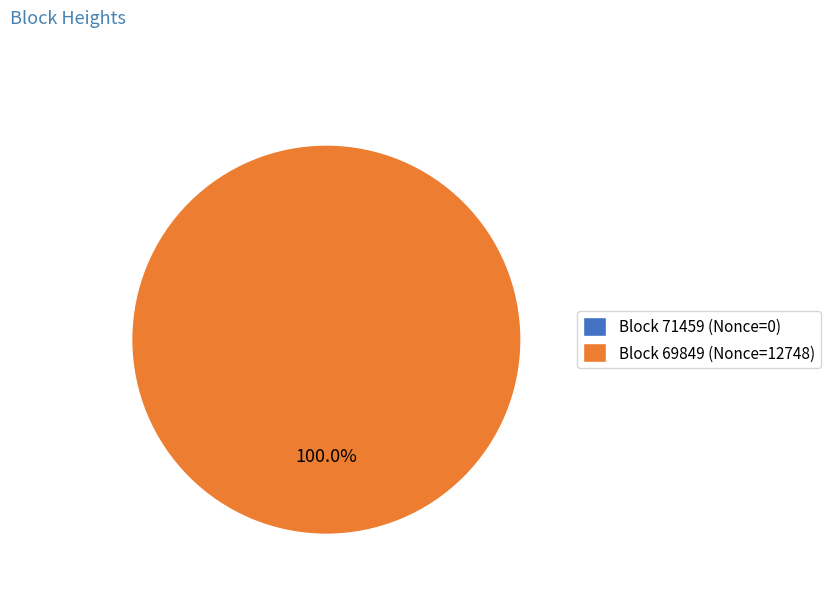

Which slice is the largest?

69849